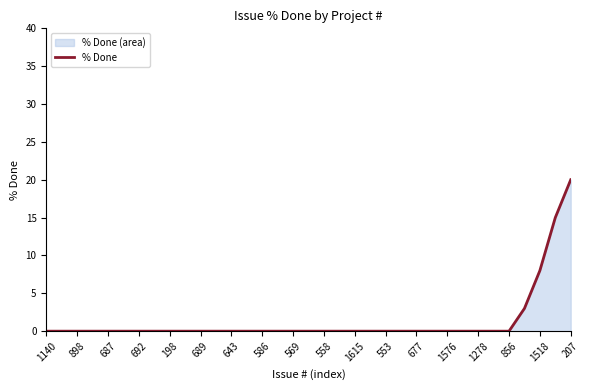

What is the label of the 8th point from the right?

27